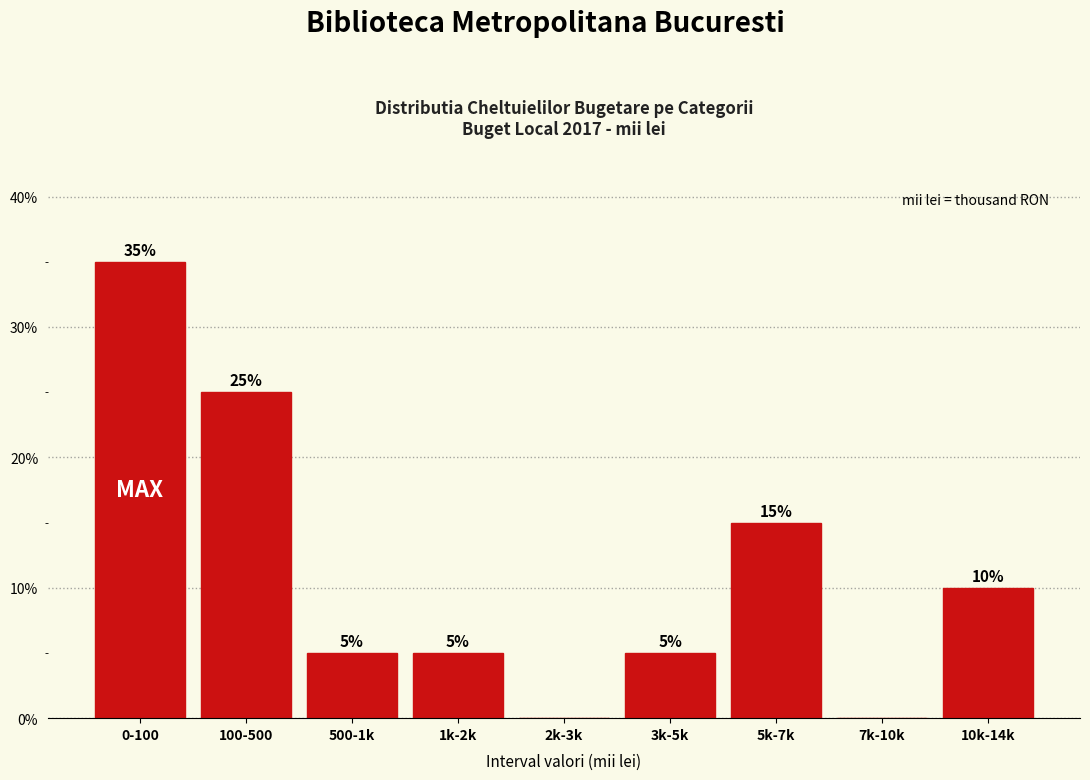

Reading left to right, list all the values displayed in this chart.

0-100=35	100-500=25	500-1k=5	1k-2k=5	2k-3k=0	3k-5k=5	5k-7k=15	7k-10k=0	10k-14k=10